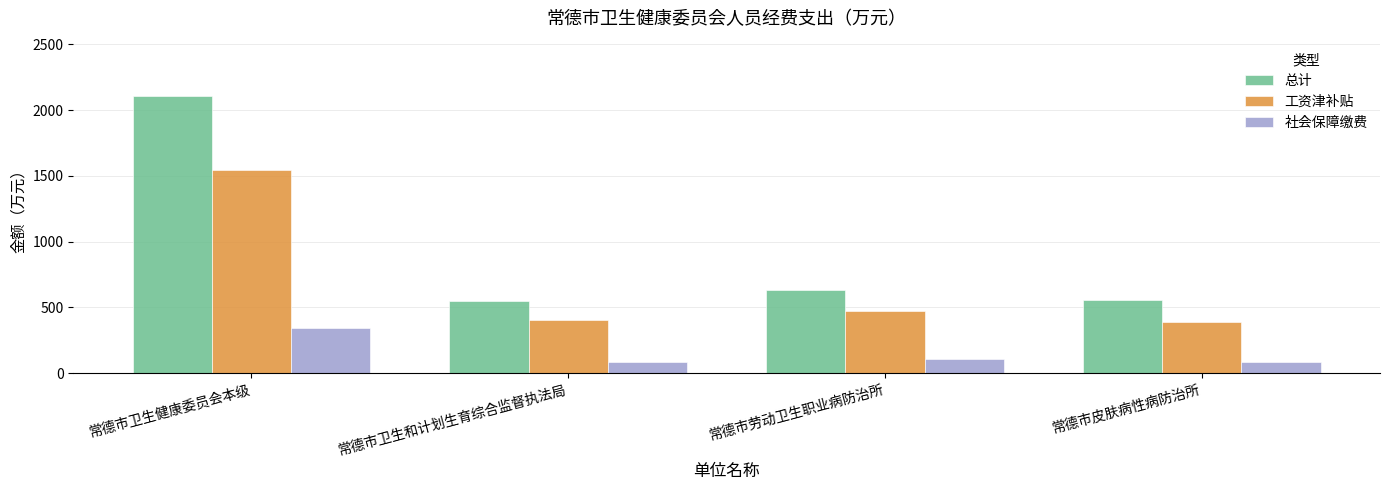

Which series has the largest range (max minus min)?

总计